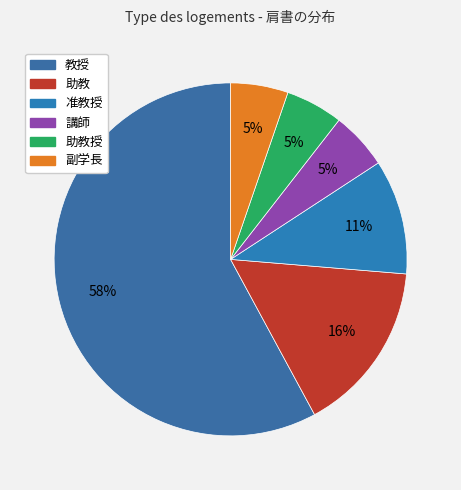

What is the largest slice in the pie chart?

教授